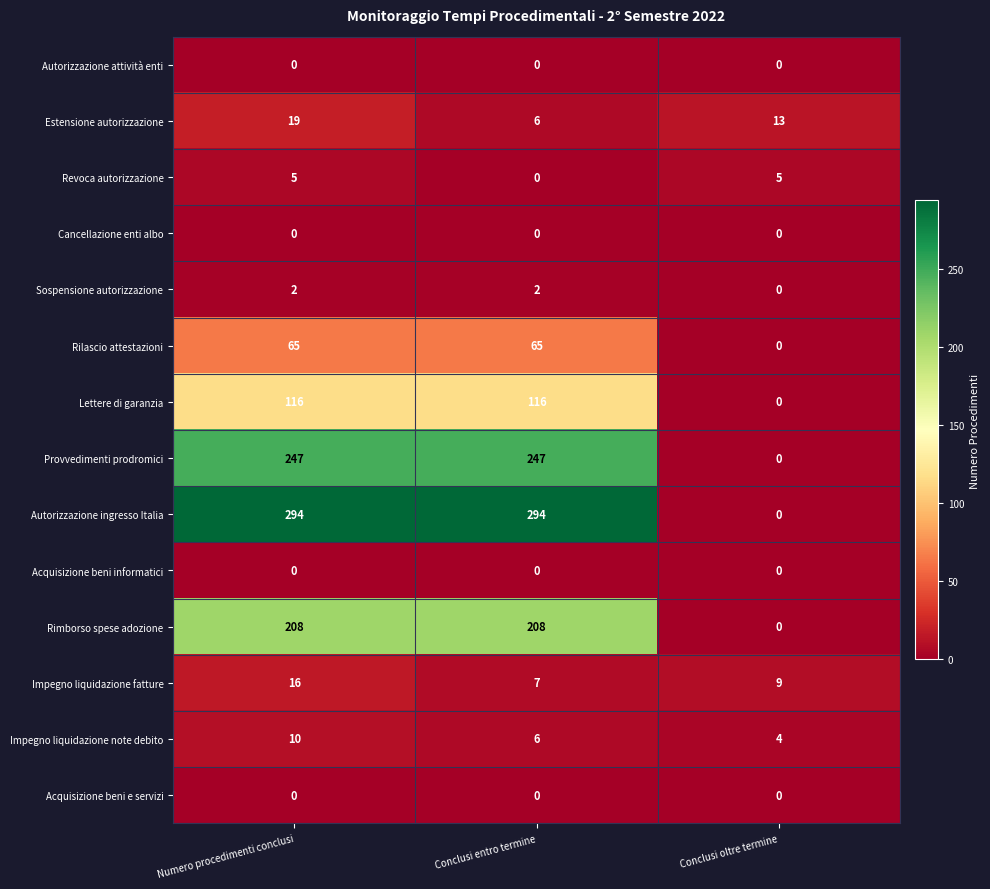

At how many categories does at least one series exceed 19?

2